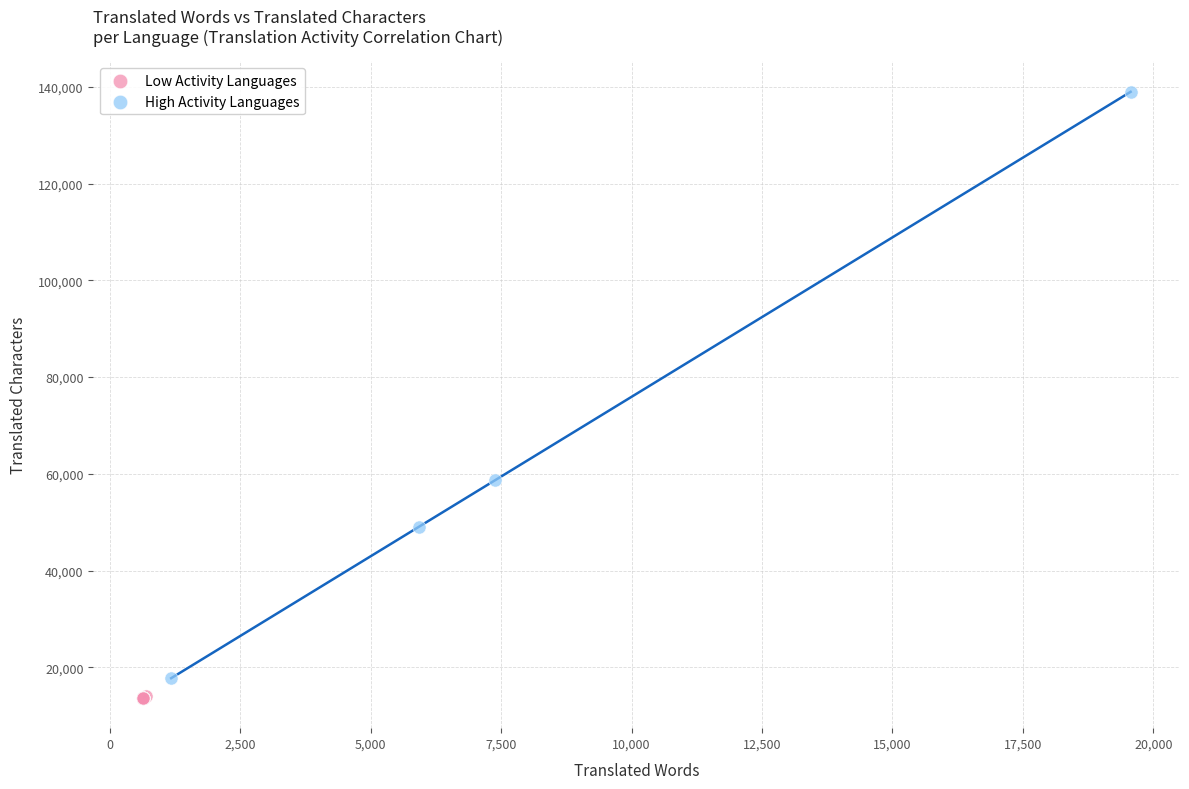

What are all the series names shown in the legend?

Low Activity Languages, High Activity Languages